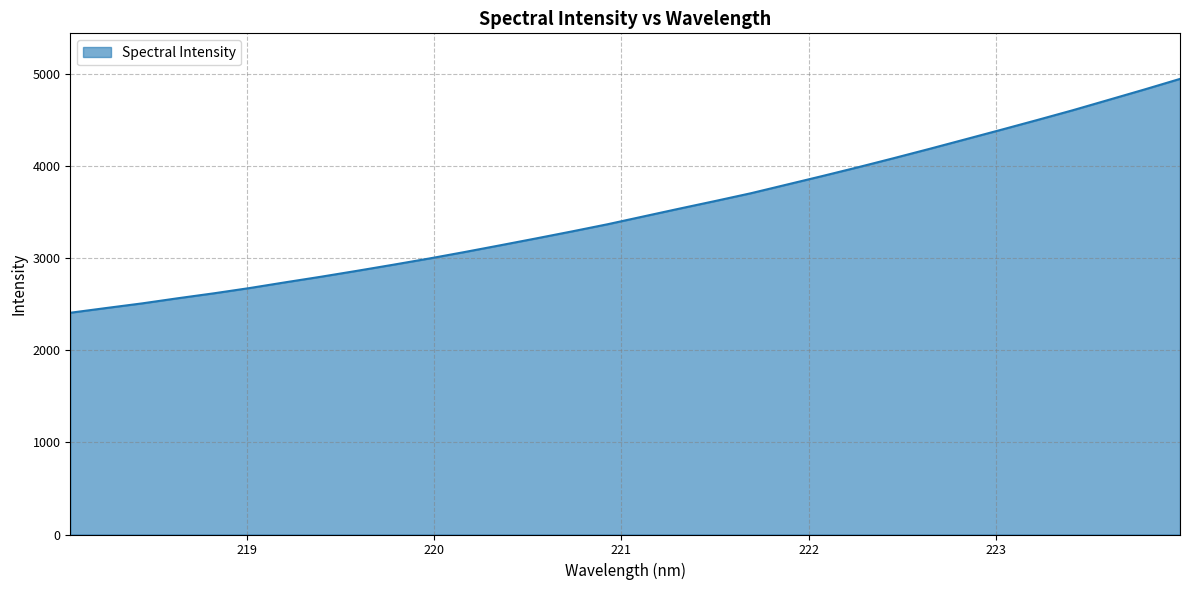

What is the minimum value shown in the chart?

2407.0